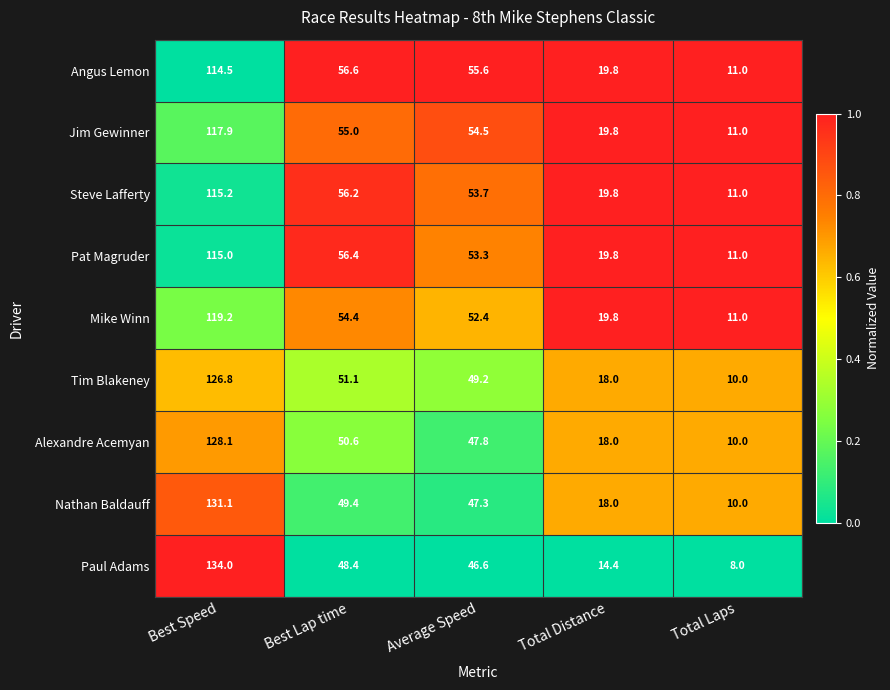

Rank the series by their maximum value, from lowest to highest.

Angus Lemon, Pat Magruder, Steve Lafferty, Jim Gewinner, Mike Winn, Tim Blakeney, Alexandre Acemyan, Nathan Baldauff, Paul Adams